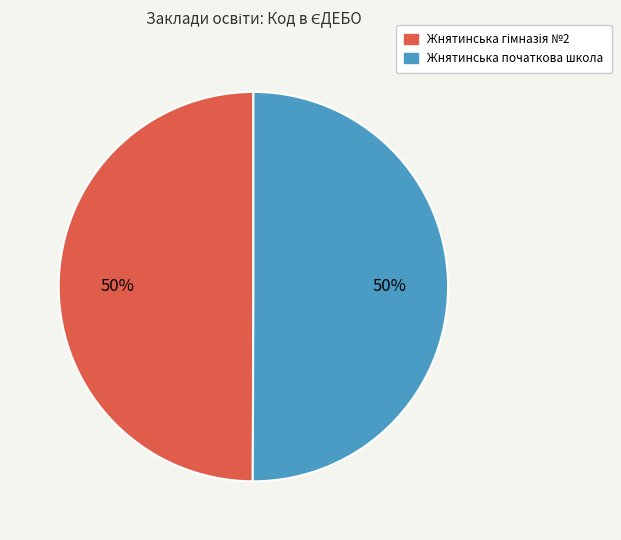

The Жнятинська початкова школа slice represents 50% of the pie. True or false?

True